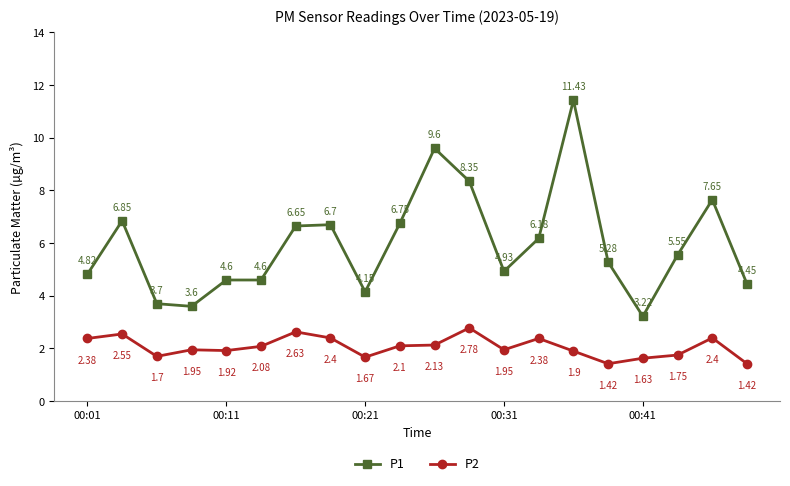

Which series has the largest total across all categories?

P1